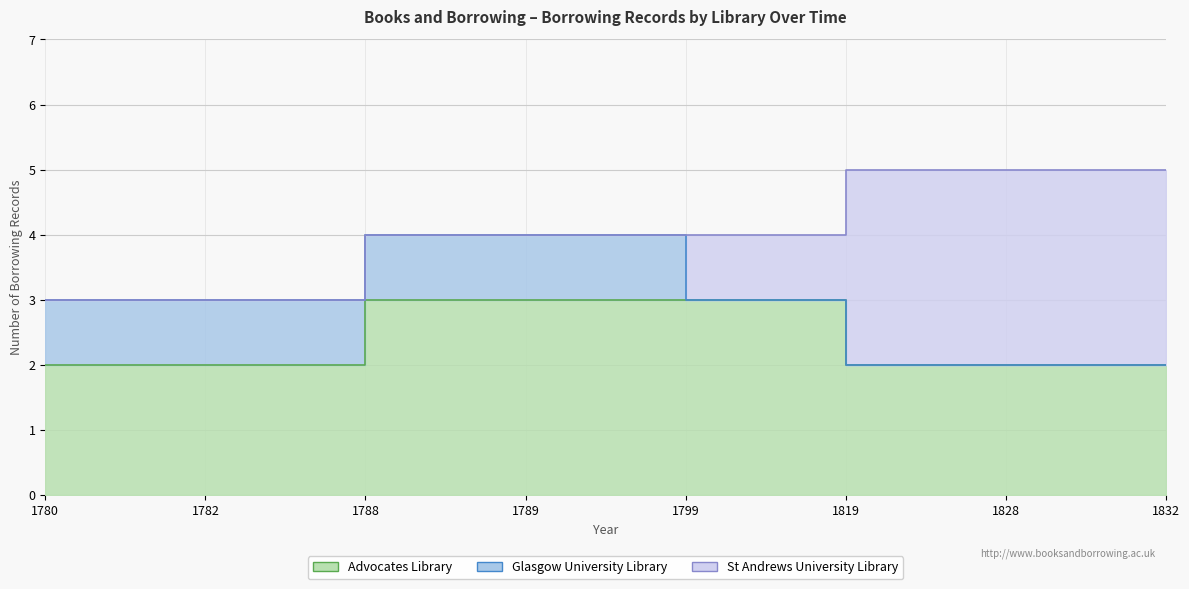

Which category has the highest value in the Glasgow University Library series?

1780